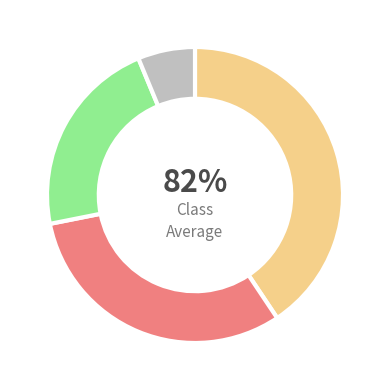

How many segments does this pie chart have?

4